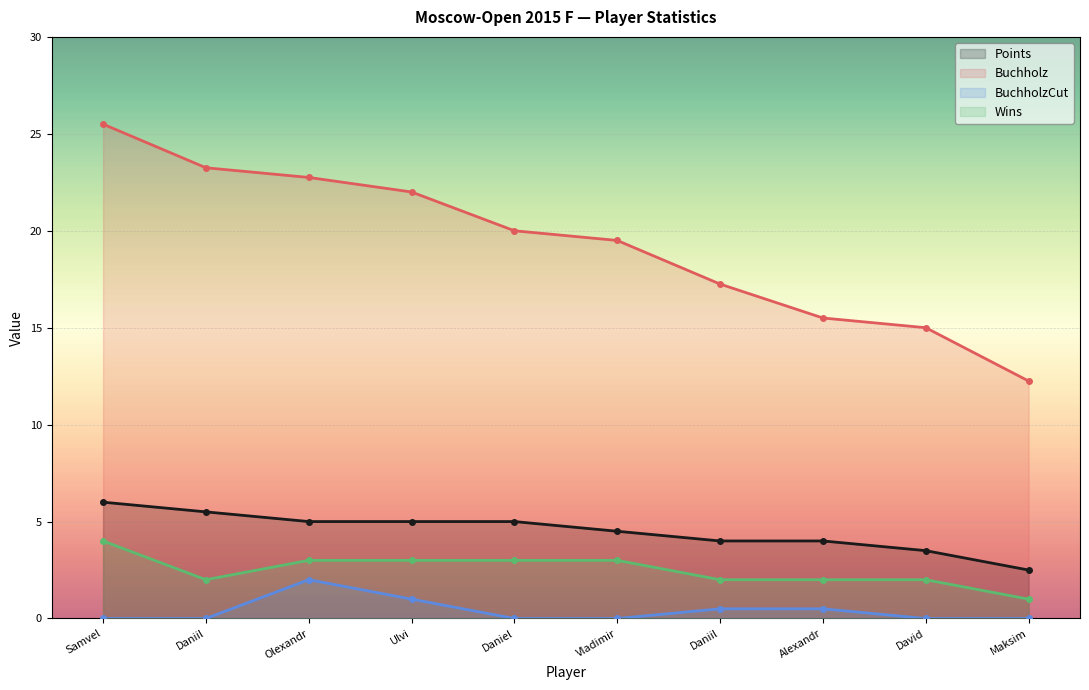

How many data points does each series have?

10